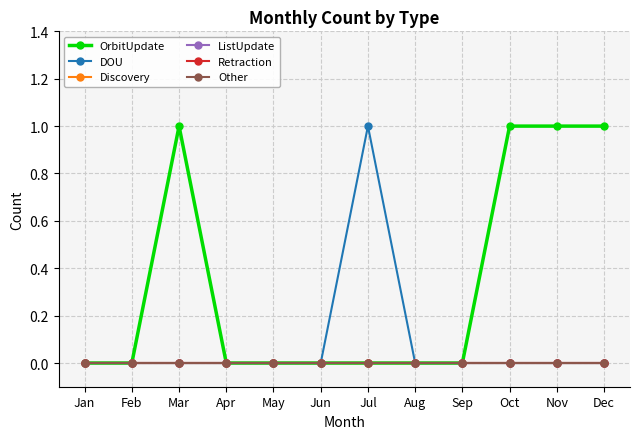

Does the chart display data point markers on the line(s)?

Yes